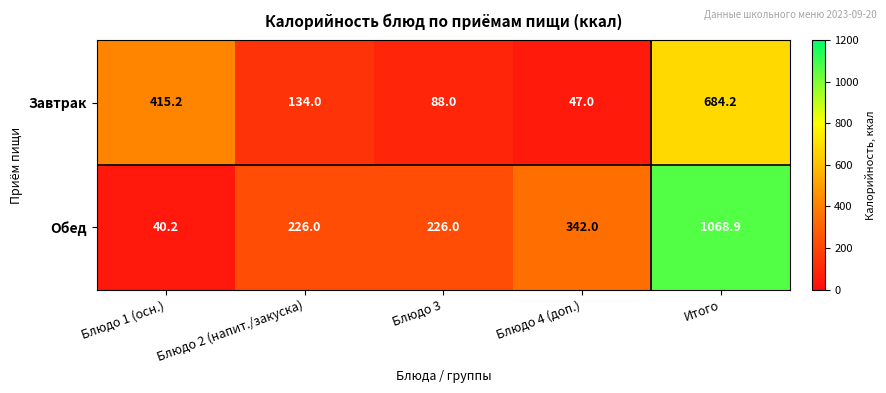

Where is Завтрак nearest to the value 365?

Блюдо 1 (осн.)